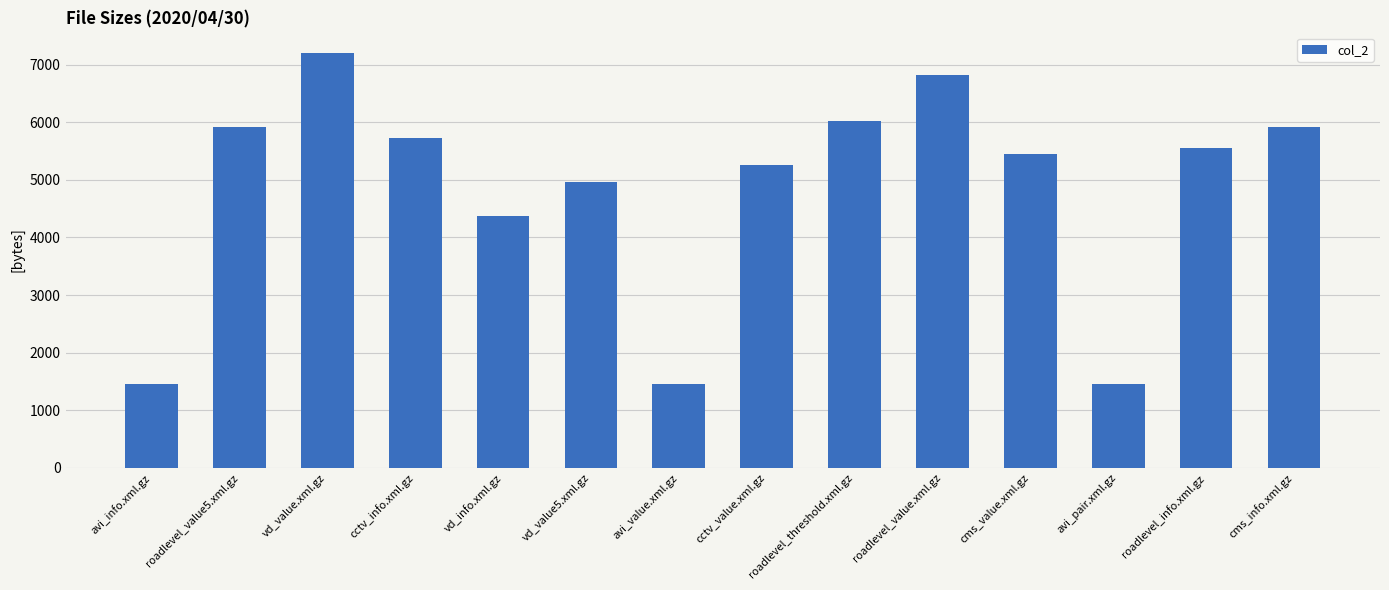

Does the chart contain any negative values?

No